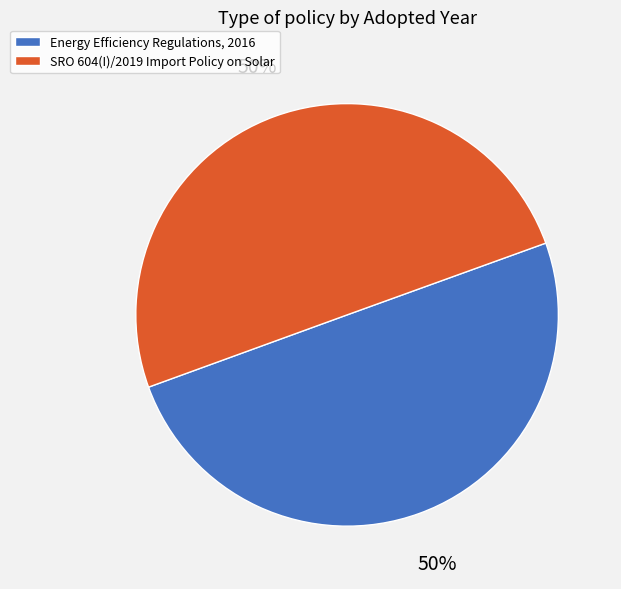

Is it true that Energy Efficiency Regulations, 2016 is 50% of the pie?

True